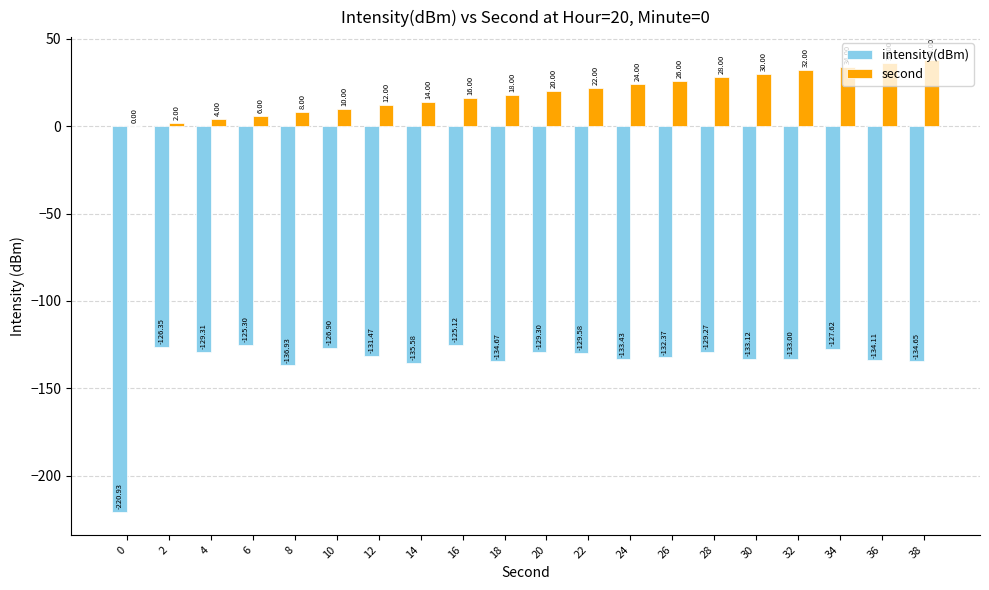

Are the bars horizontal?

No